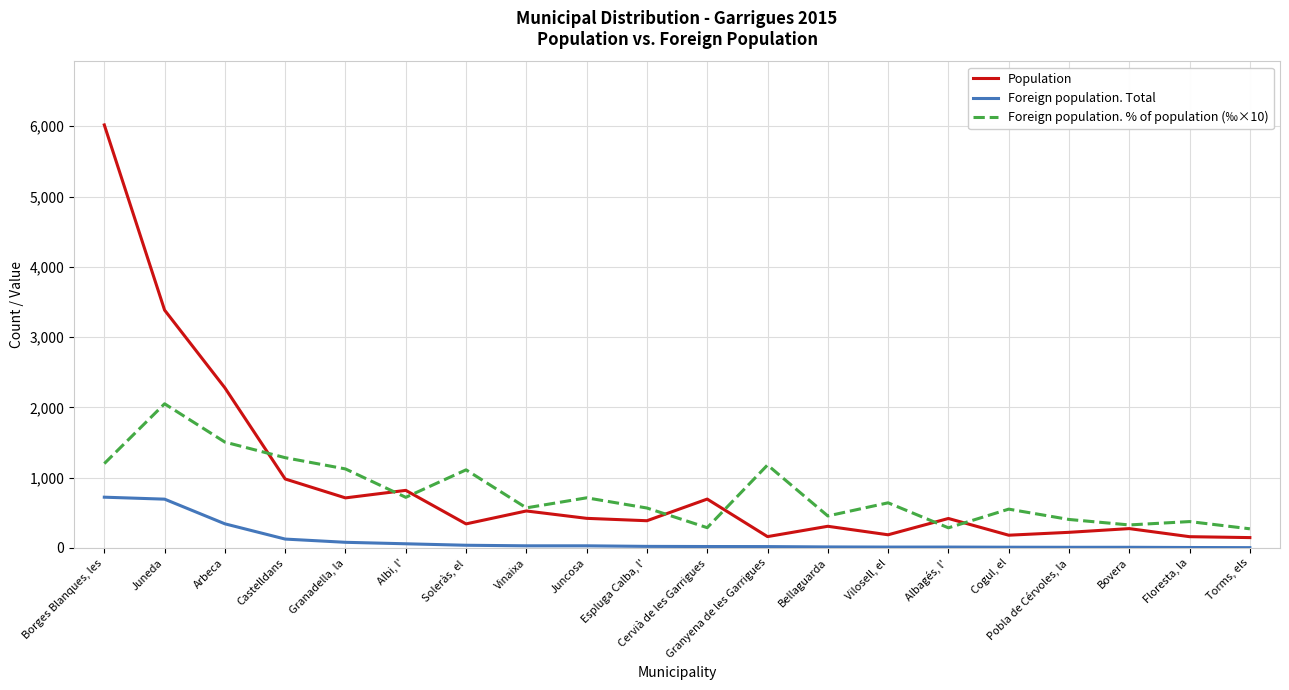

What is the lowest value of the Population series?

147